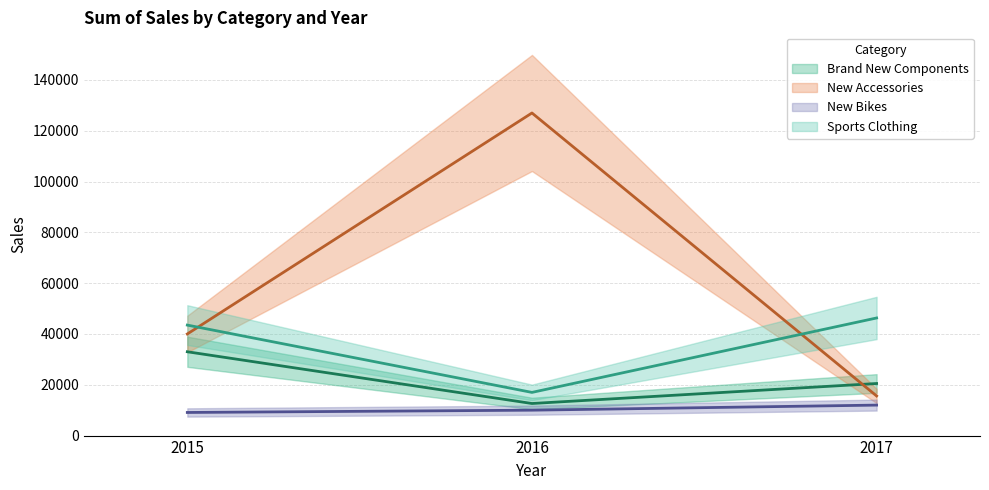

Which has a higher value, 2015 or 2017?

2015